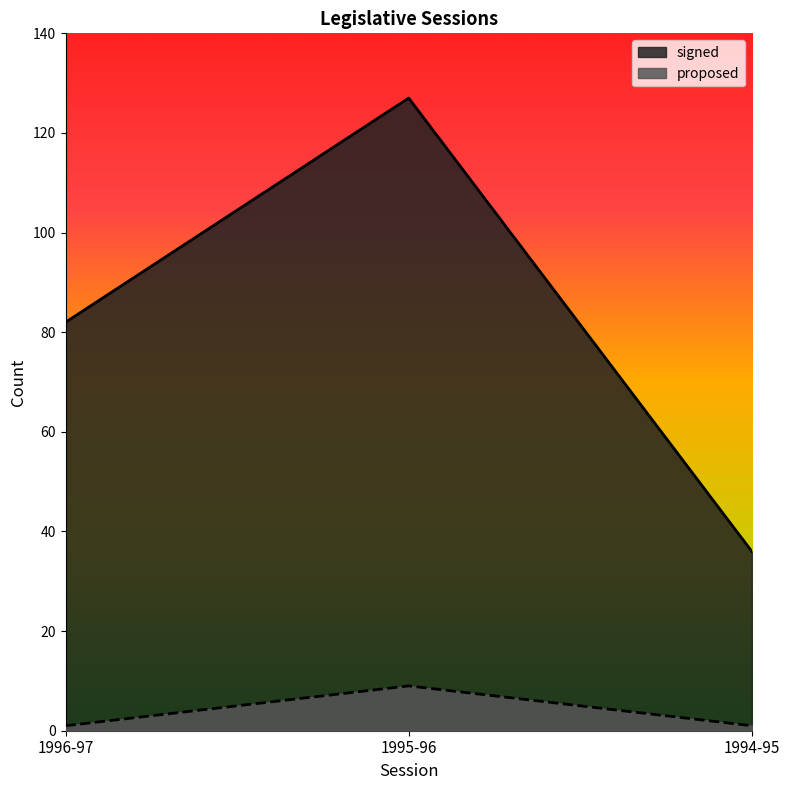

What position from the left is 1995-96?

2